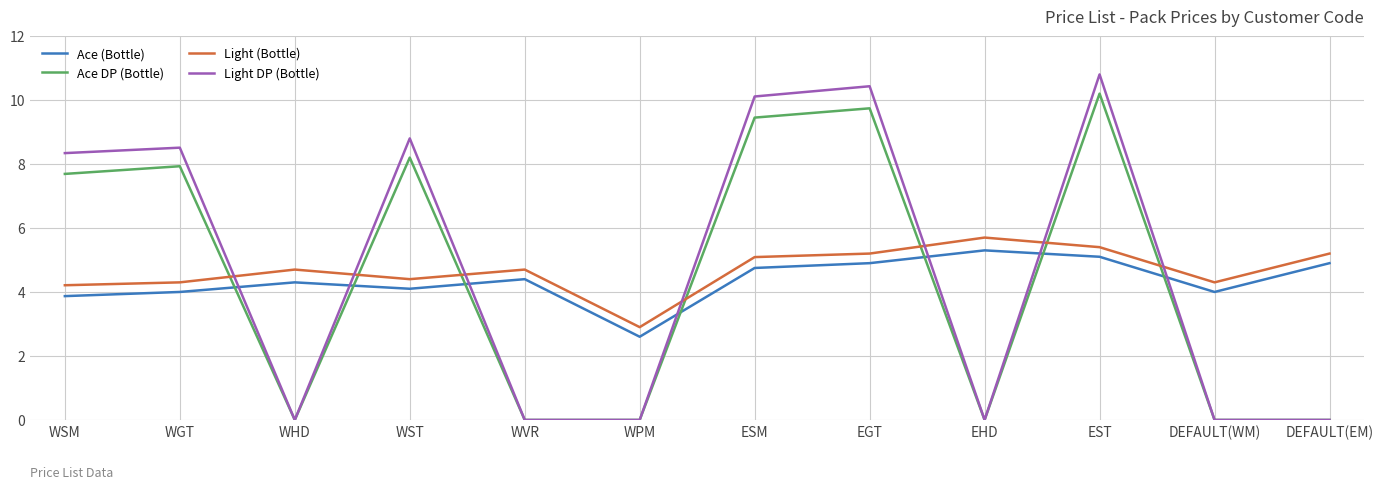

How many lines are shown in the chart?

4